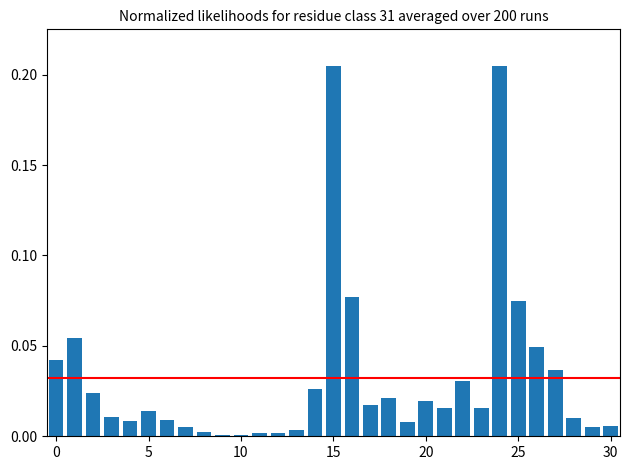

What is the sum of all values?

1.0